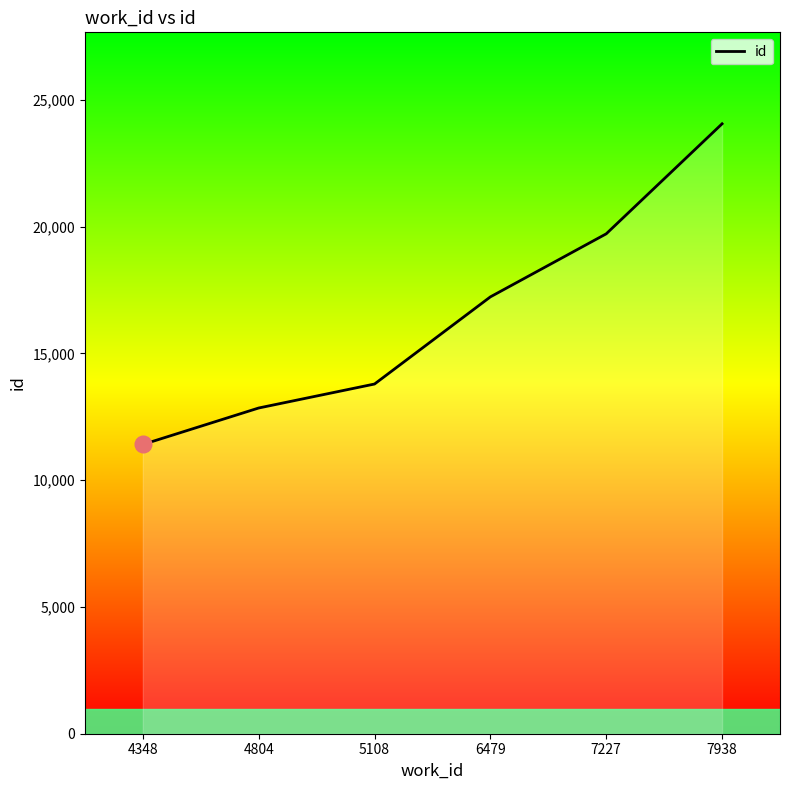

What is the ratio of the value at 6479 to the value at 4348?

1.5